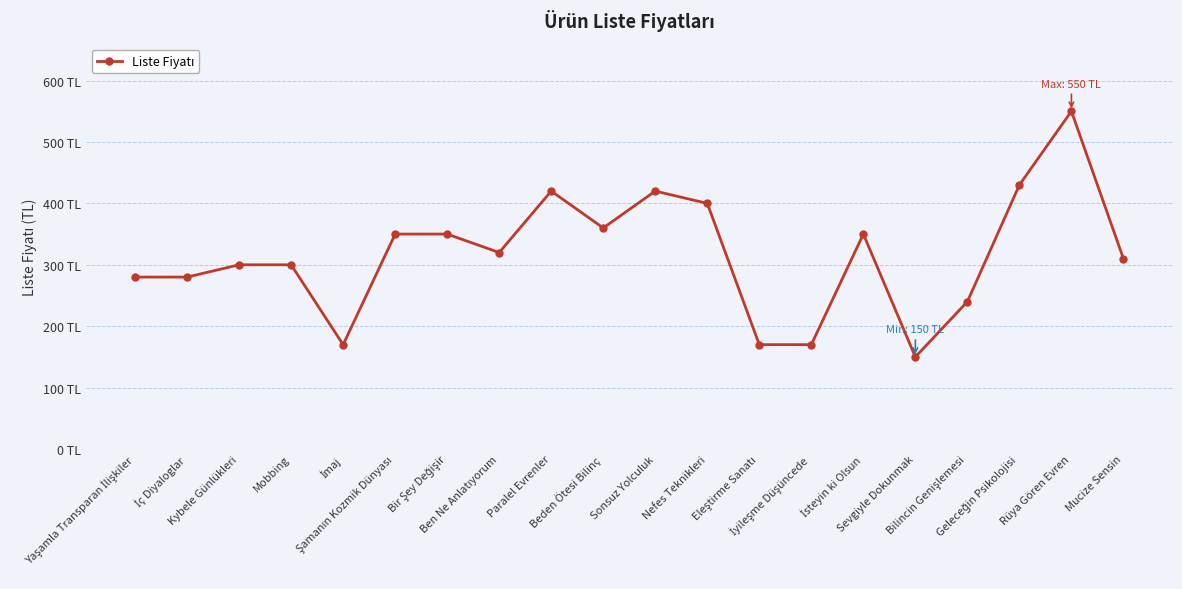

Is this an area chart (filled region under the line)?

No